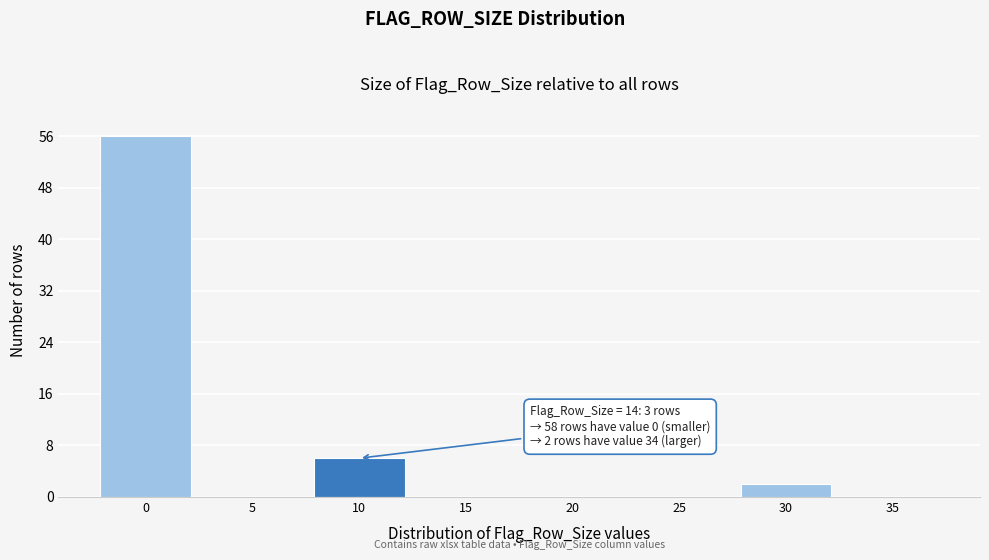

Reading left to right, transcribe all the data shown in this chart.

0=56	5=0	10=6	15=0	20=0	25=0	30=2	35=0